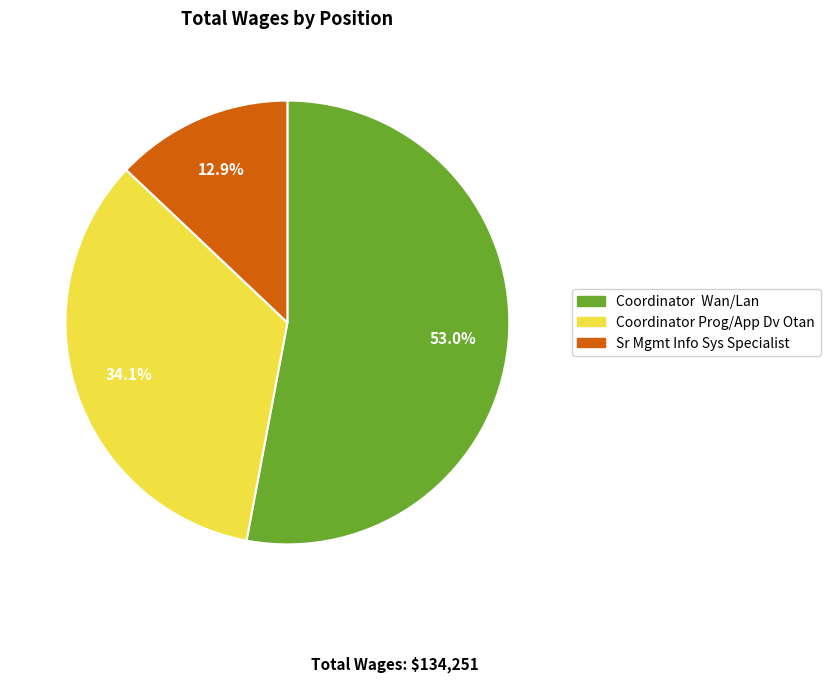

What is the ratio of the value at Coordinator Wan/Lan to the value at Sr Mgmt Info Sys Specialist?

4.1